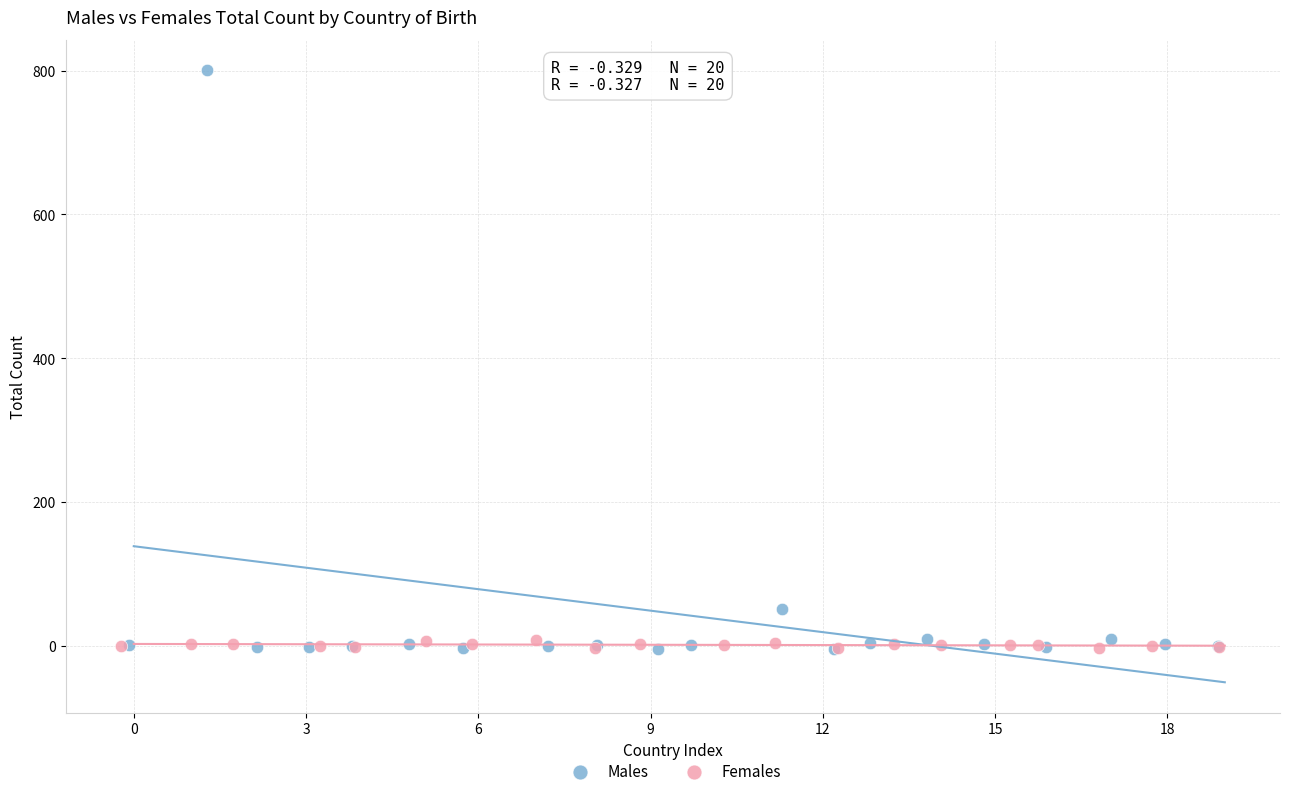

Which series reaches the maximum Y coordinate?

Males